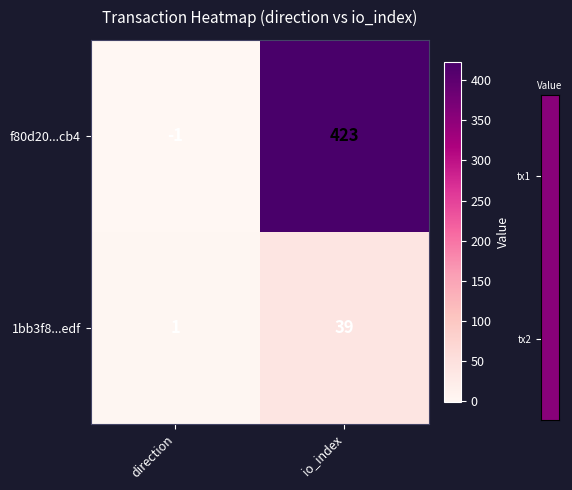

Which label corresponds to the smallest value in the chart?

direction